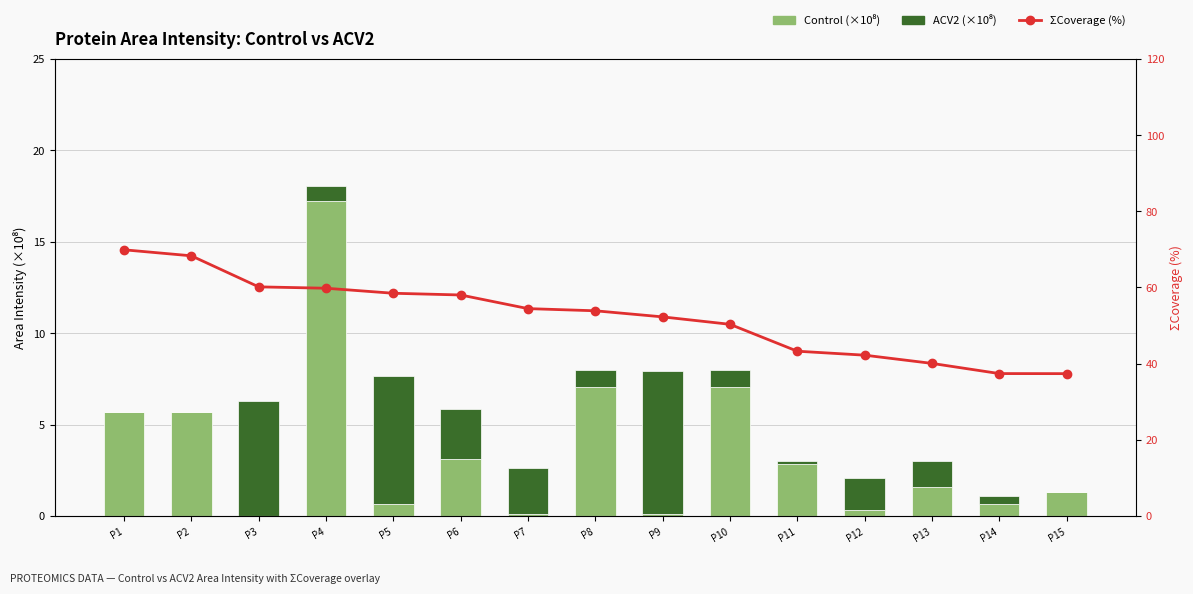

How many values in the ΣCoverage (%) series are below 53?

7